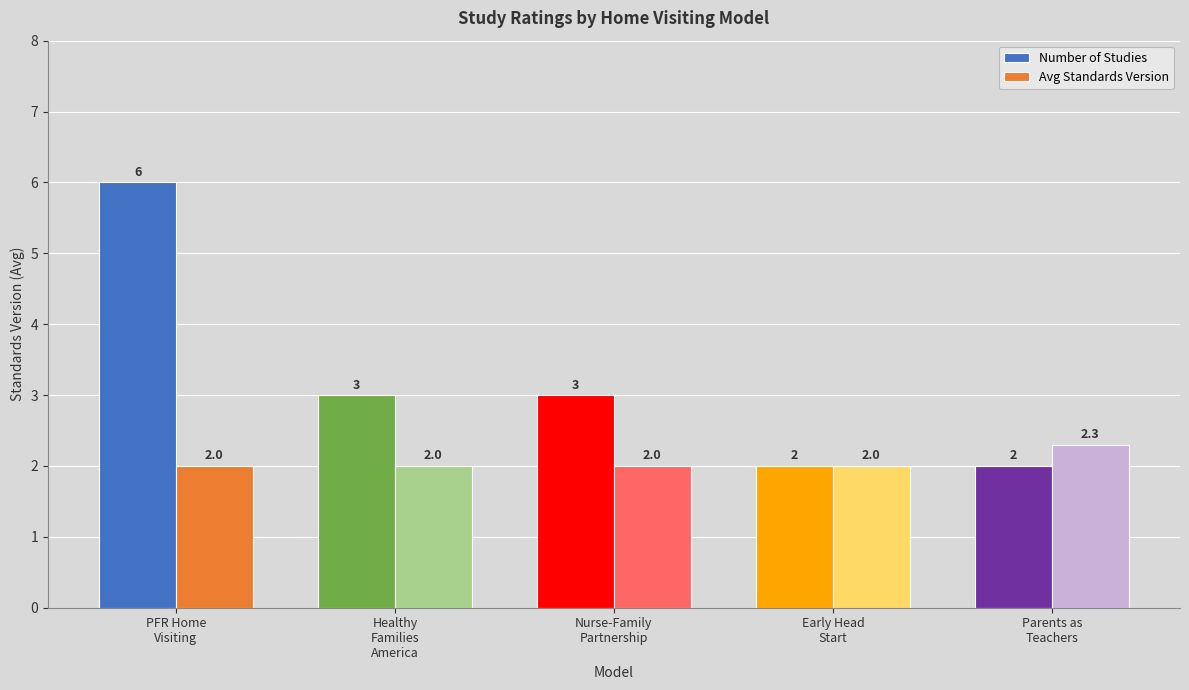

The Avg Standards Version series shows 1.3 at Early Head
Start. True or false?

False